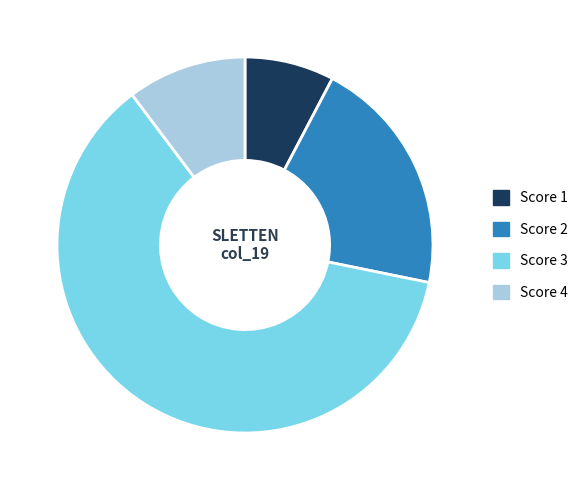

Which category has the smallest portion of the pie?

Score 1